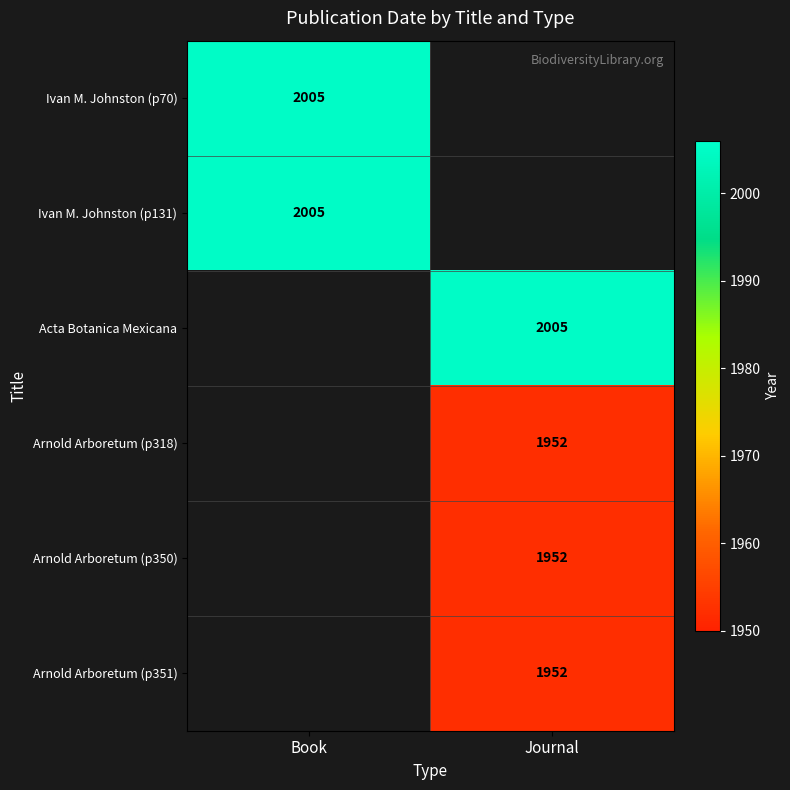

True or false: Ivan M. Johnston (p70) has a value of 3144 at Book.

False